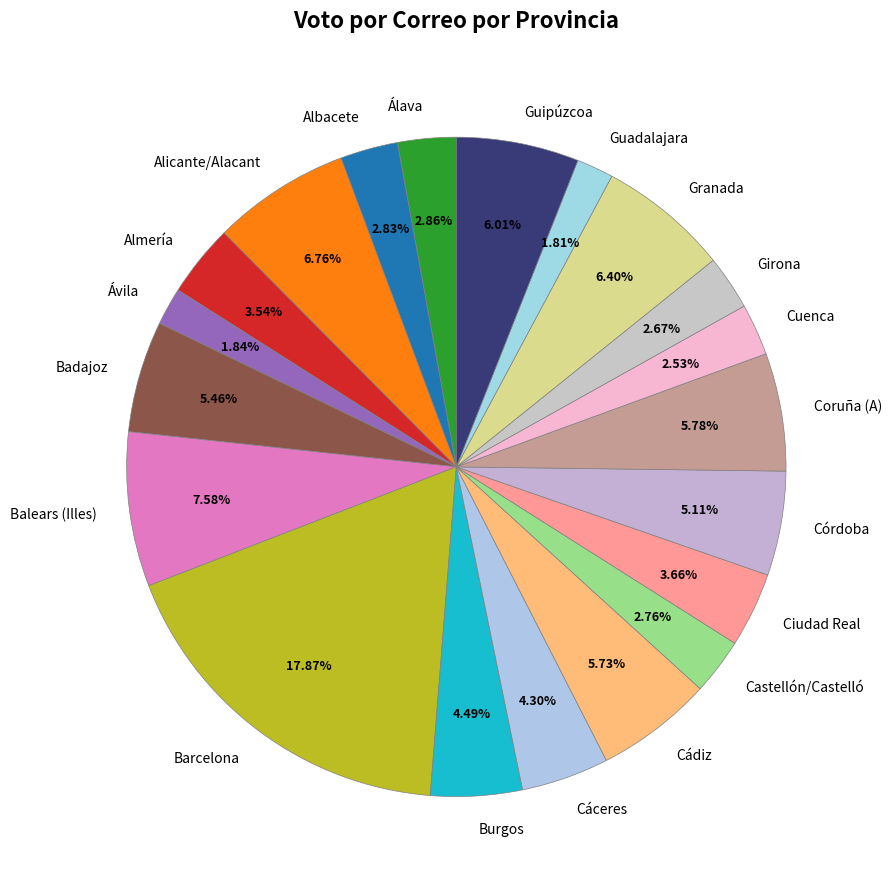

To the nearest percent, what is the difference between the largest and smallest slice percentages?

16%